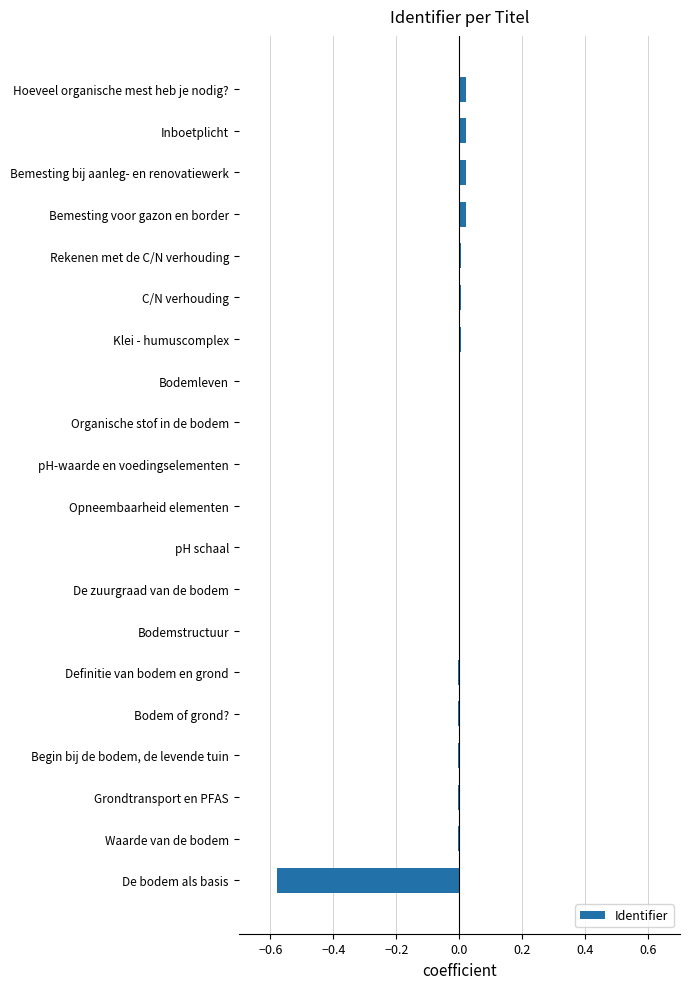

Are the bars horizontal?

Yes